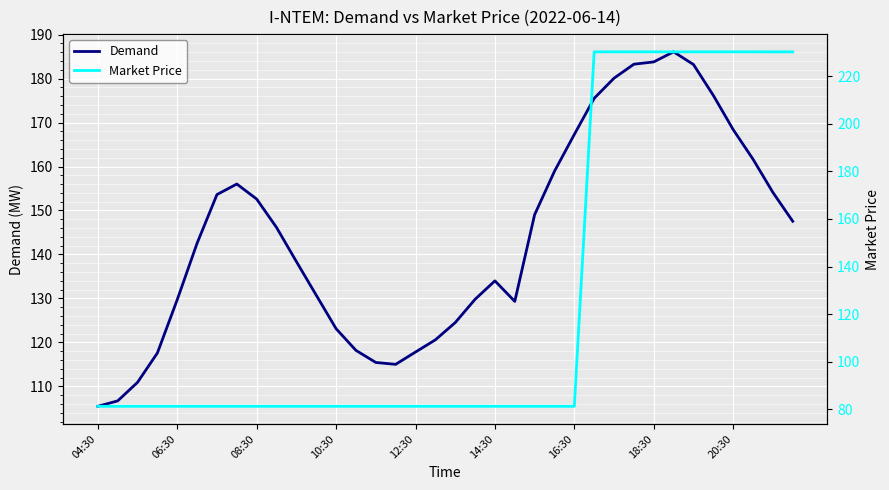

Reading left to right, list all the values displayed in this chart.

Demand: 105.5	106.7	110.9	117.6	129.7	142.6	153.6	156.0	152.6	146.1	138.4	130.7	123.1	118.2	115.4	115.0	117.8	120.6	124.5	129.8	134.0	129.3	149.1	158.9	167.3	175.5	180.1	183.3	183.8	186.1	183.2	176.2	168.4	161.7	154.1	147.6
Market Price: 81.2	81.2	81.2	81.2	81.2	81.2	81.2	81.2	81.2	81.2	81.2	81.2	81.2	81.2	81.2	81.2	81.2	81.2	81.2	81.2	81.2	81.2	81.2	81.2	81.2	230.2	230.2	230.2	230.2	230.2	230.2	230.2	230.2	230.2	230.2	230.2